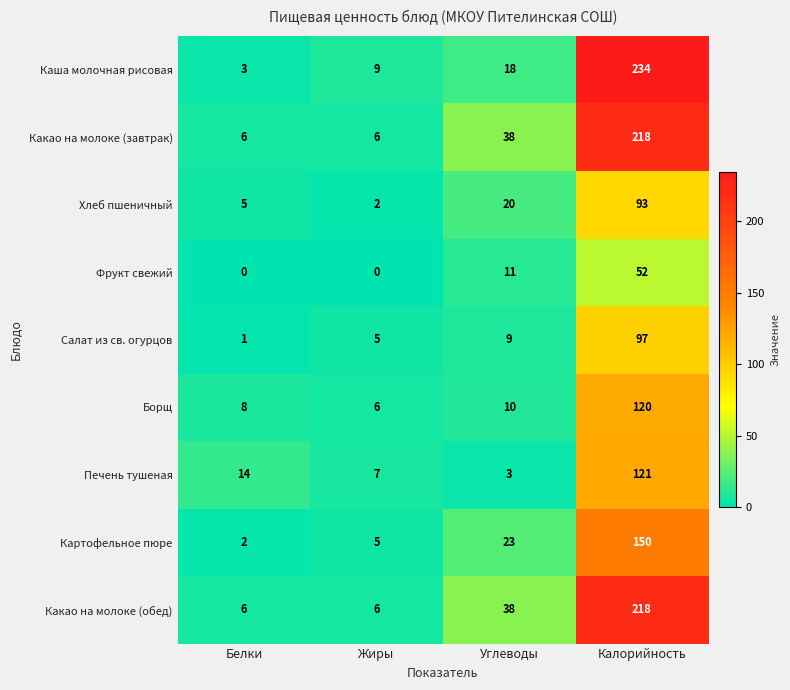

List the labels in order of Картофельное пюре value, largest first.

Калорийность, Углеводы, Жиры, Белки